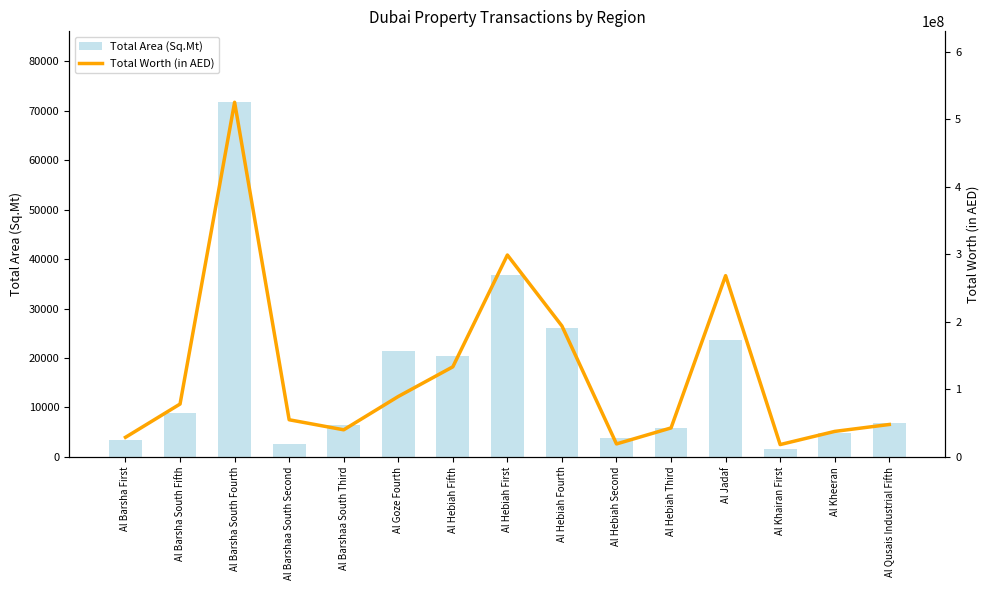

How many data points does each series have?

15